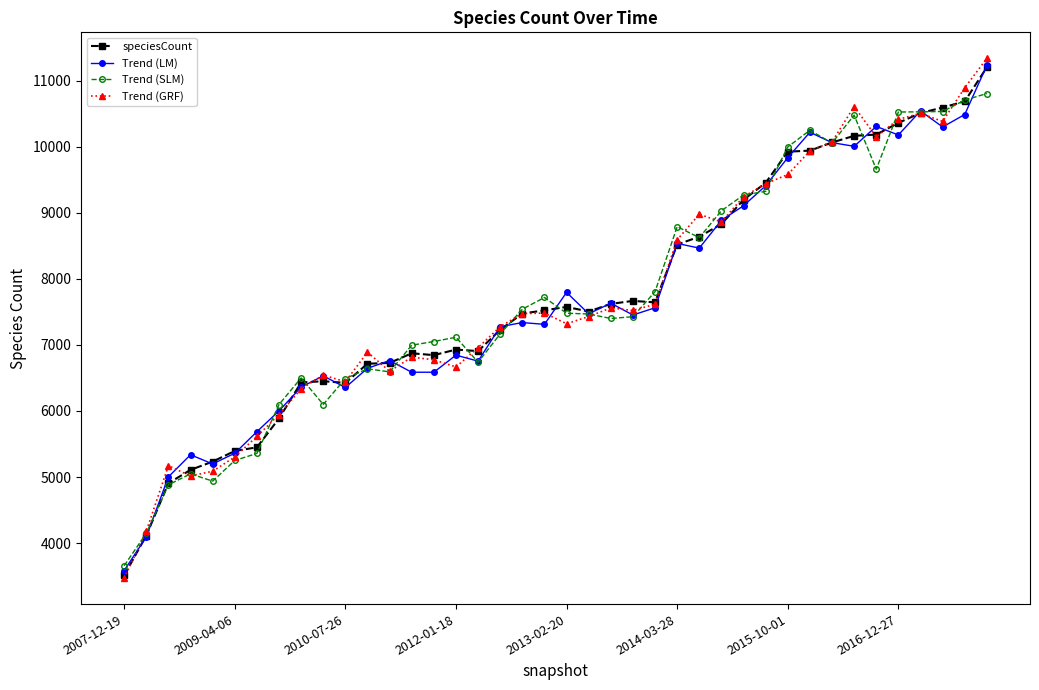

What is the value of the Trend (LM) point at the 7th from the left?

5685.9